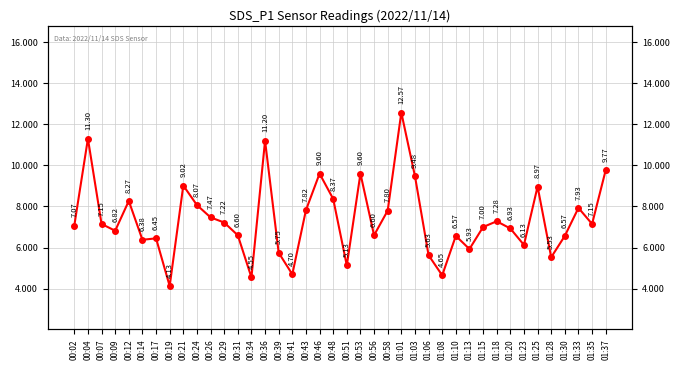

List the labels in order of value, smallest first.

00:19, 00:34, 01:08, 00:41, 00:51, 01:28, 01:06, 00:39, 01:13, 01:23, 00:14, 00:17, 01:10, 01:30, 00:31, 00:56, 00:09, 01:20, 01:15, 00:02, 00:07, 01:35, 00:29, 01:18, 00:26, 00:58, 00:43, 01:33, 00:24, 00:12, 00:48, 01:25, 00:21, 01:03, 00:46, 00:53, 01:37, 00:36, 00:04, 01:01